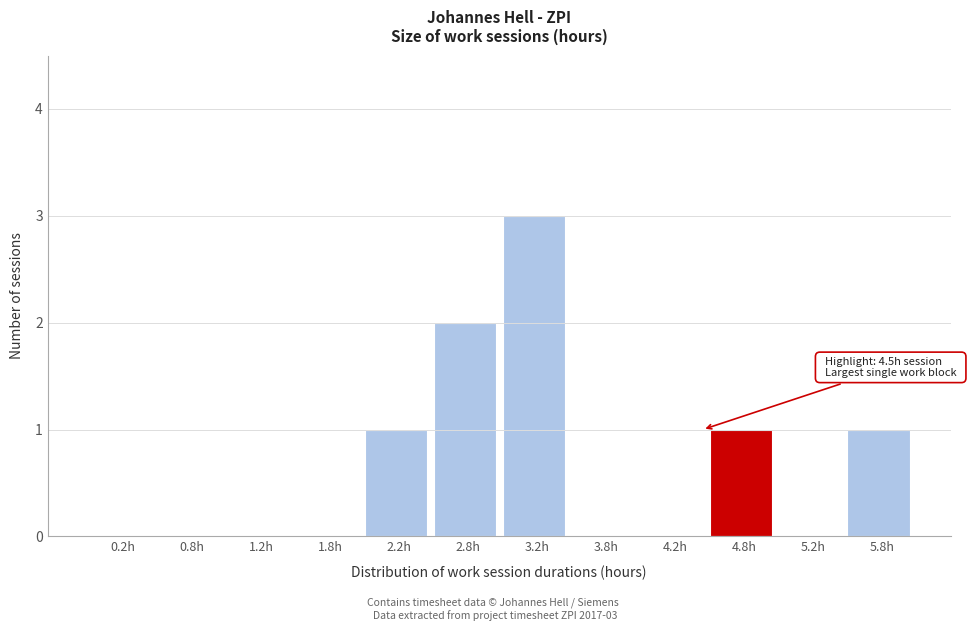

Over which range of the x-axis is the bar tallest?

3.0 to 3.5